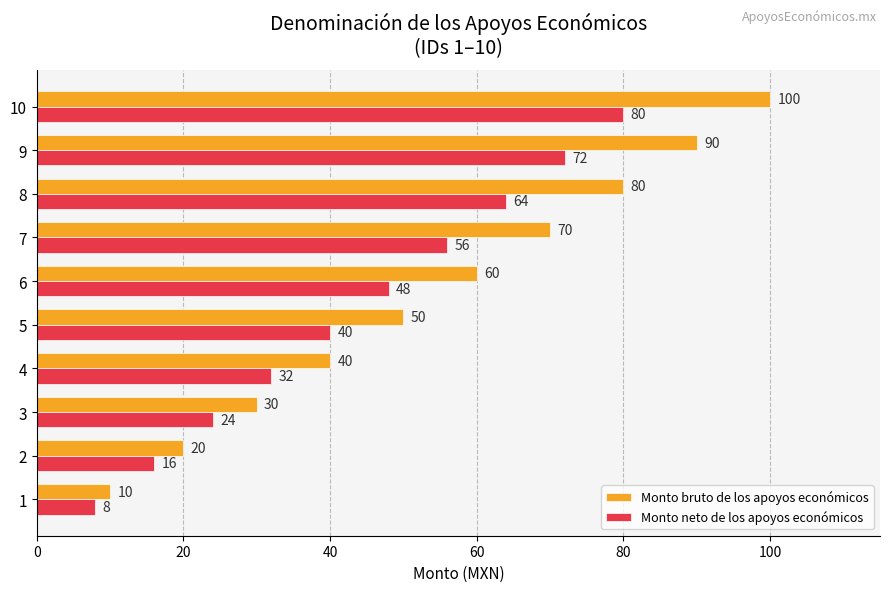

What is the difference between the Monto bruto de los apoyos económicos values at 7 and 4?

30